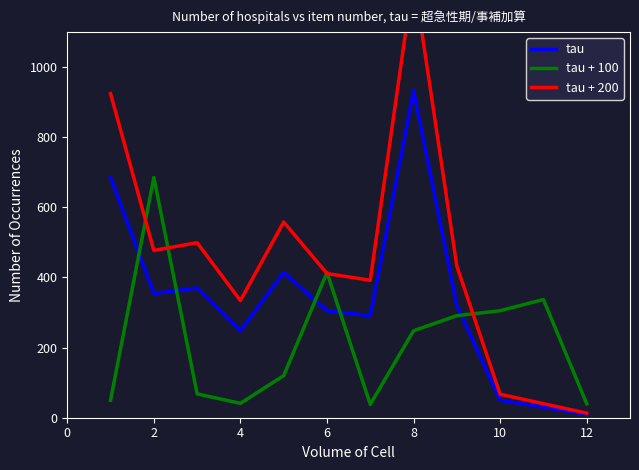

How many times do tau and tau + 100 cross each other?

5